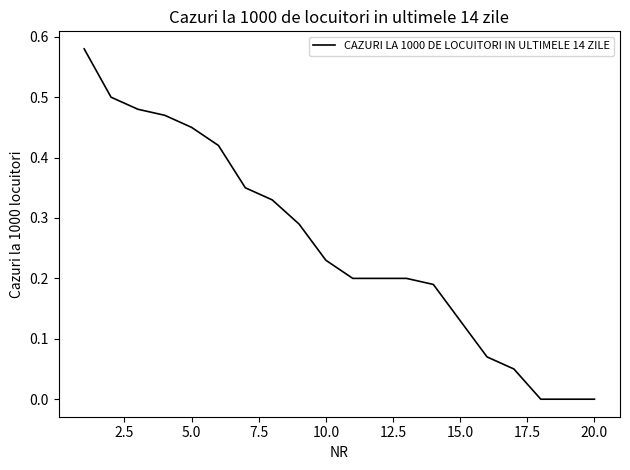

Is this an area chart (filled region under the line)?

No